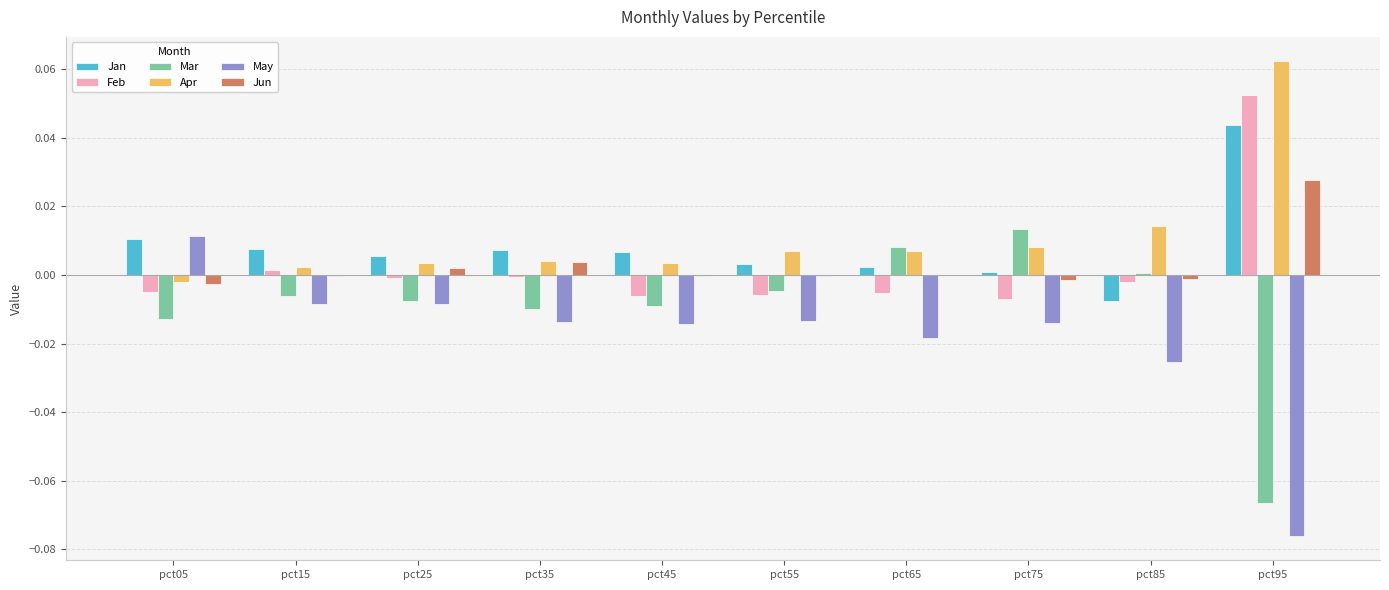

Is the value of Apr at pct25 greater than the value of Mar at pct55?

Yes